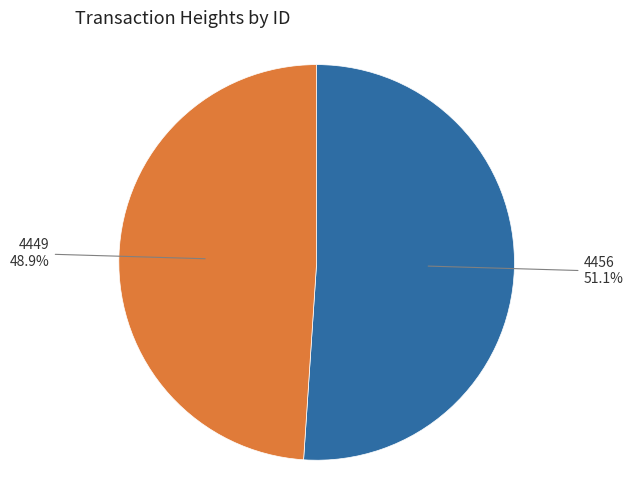

Is there a majority slice in this chart?

Yes